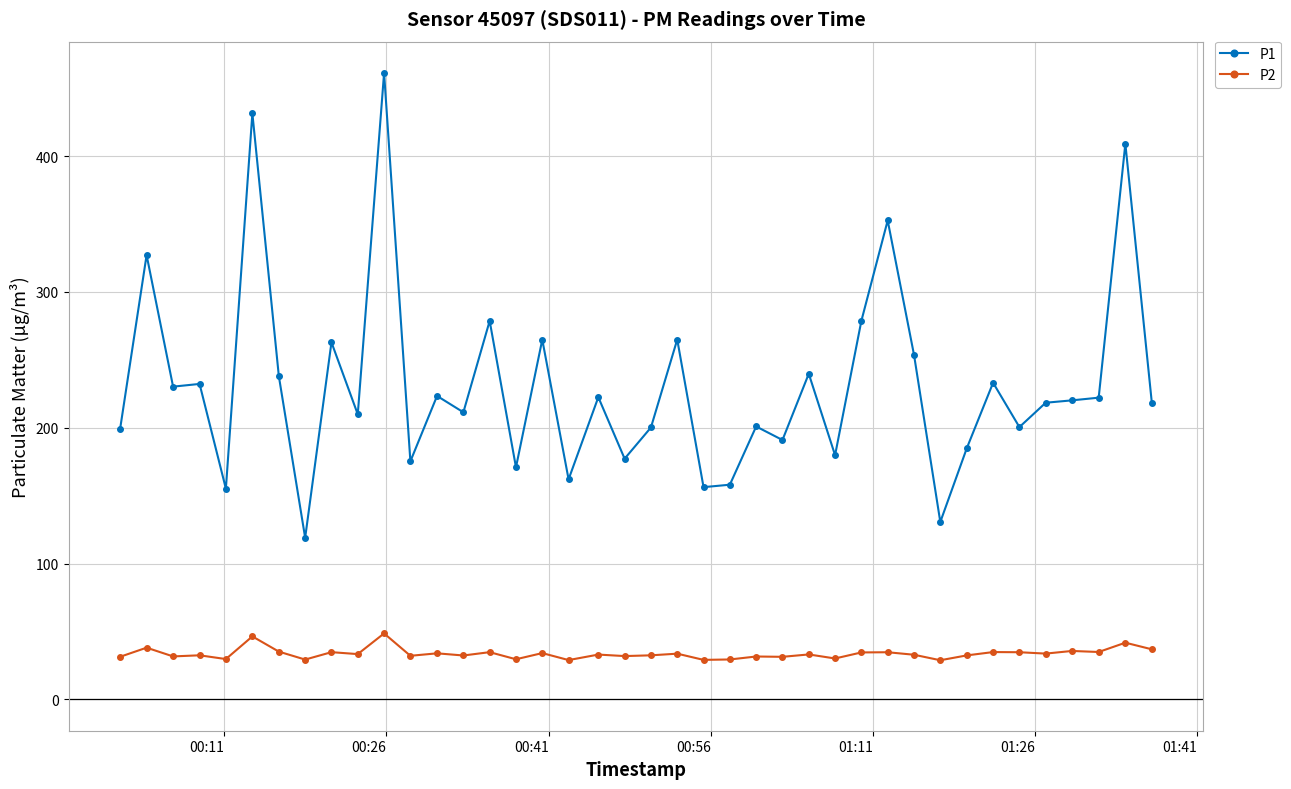

True or false: P2 and P1 cross at least once.

False